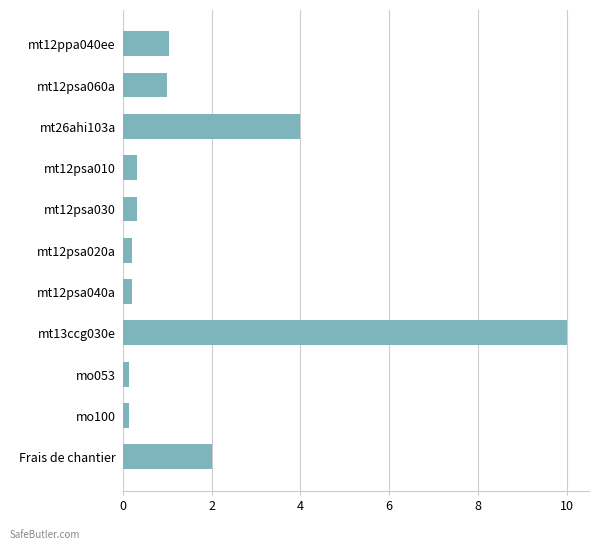

Is it true that the value at mt12ppa040ee is 1.1?

True